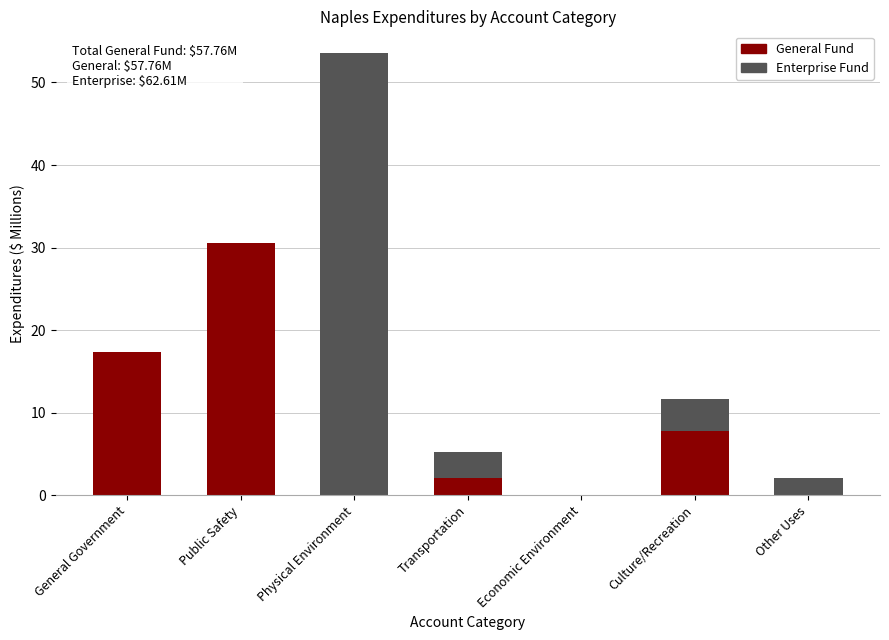

Which category has the highest value in the General Fund series?

Public Safety